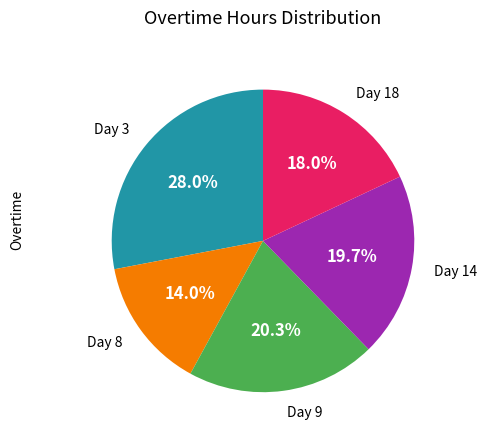

Combined, what portion of the pie is Day 8 and Day 3?

42.0%